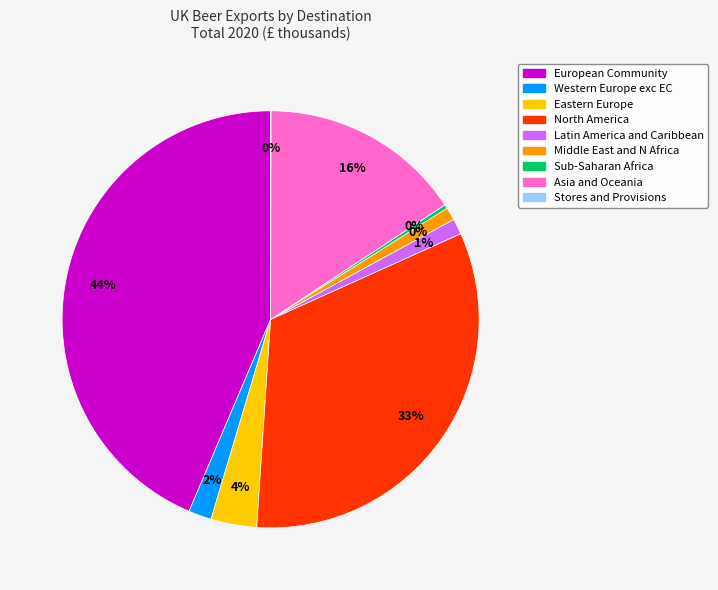

How many slices are in this pie chart?

9